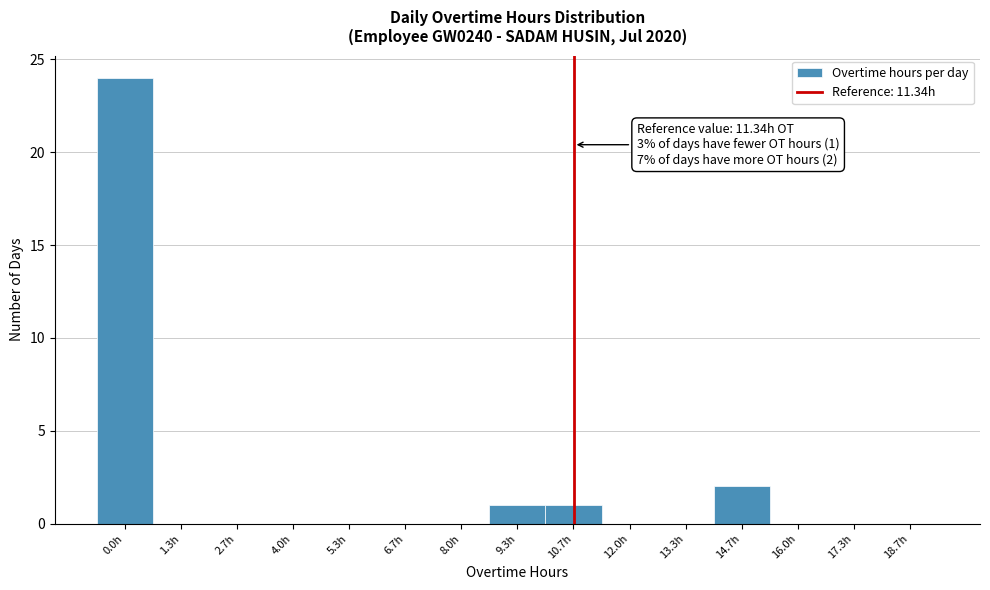

Reading right to left, what are all the values shown in this chart?

18.7h=0	17.3h=0	16.0h=0	14.7h=2	13.3h=0	12.0h=0	10.7h=1	9.3h=1	8.0h=0	6.7h=0	5.3h=0	4.0h=0	2.7h=0	1.3h=0	0.0h=24